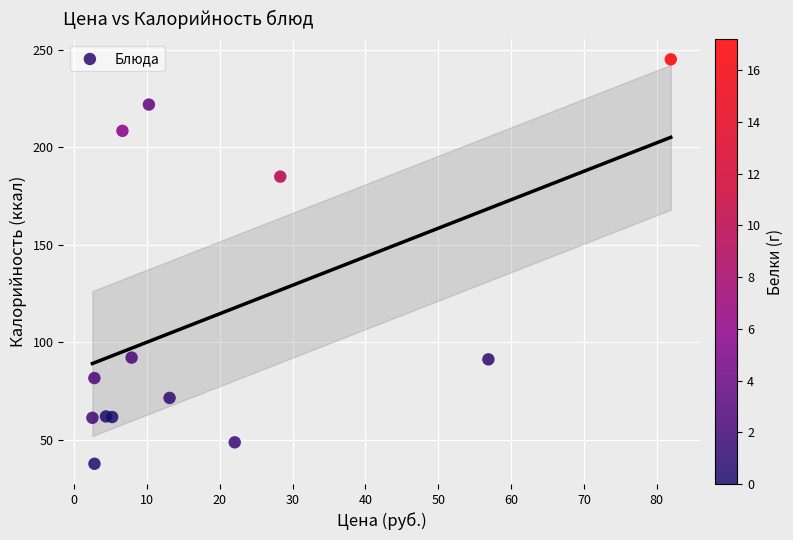

What Y value in the scatter plot is closest to 141?

185.0